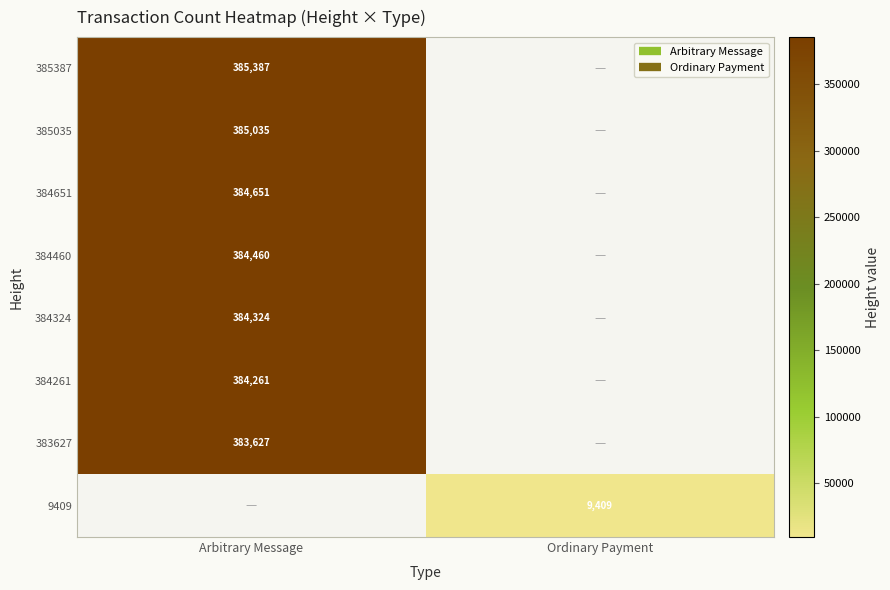

Which category has the highest value in the 384651 series?

Arbitrary Message